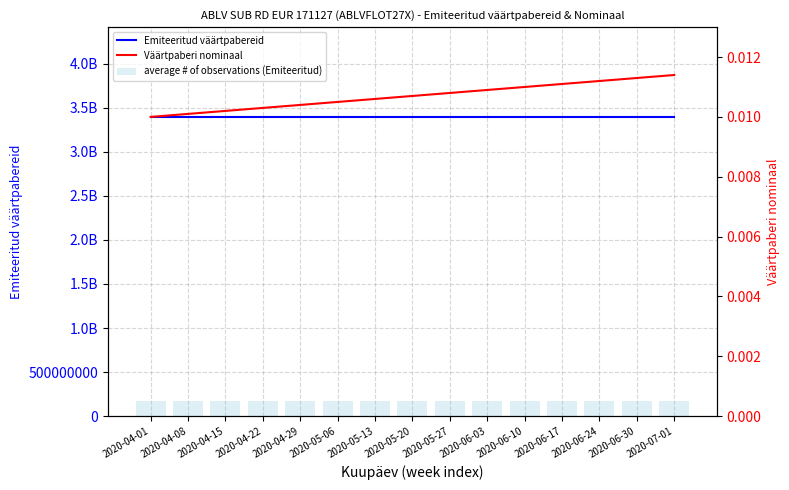

What is the label of the 12th bar from the right?

2020-04-22